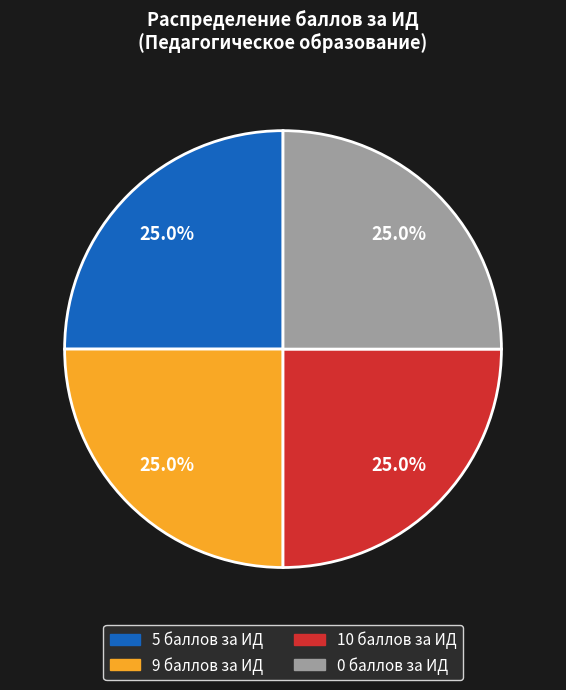

What is the total percentage of 5 баллов за ИД and 10 баллов за ИД?

50.0%